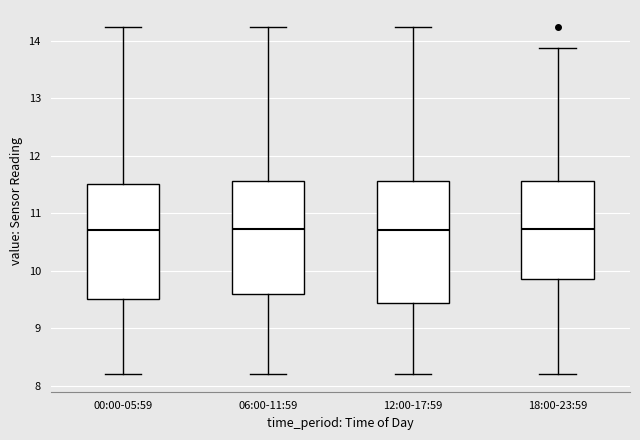

Where is the lower edge of the box for 06:00-11:59 on the y-axis? The values are not printed on the chart, so give them approximately, as read against the axis.

9.6